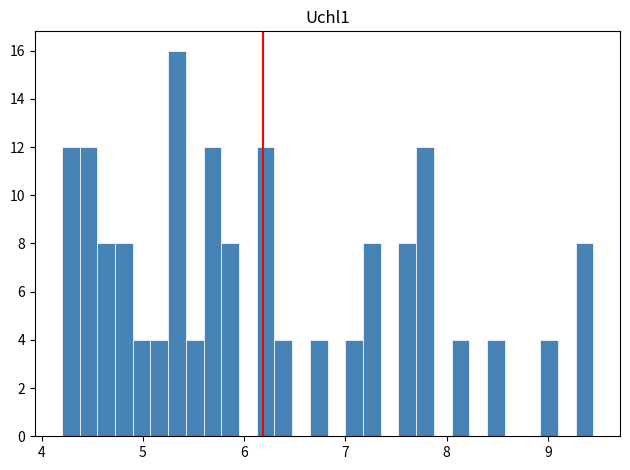

Around what value on the x-axis is the tallest bar? Give the approximate position of its centre, as read against the axis.

5.3